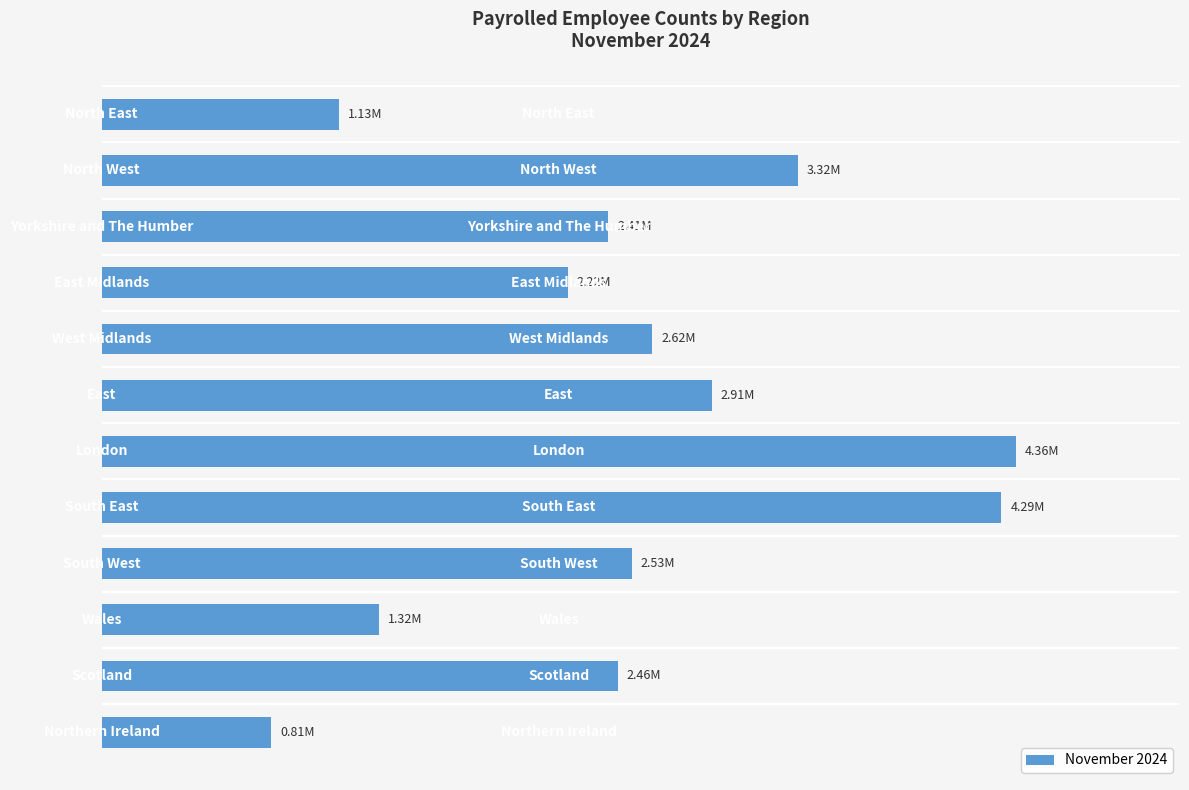

Does the chart contain any negative values?

No